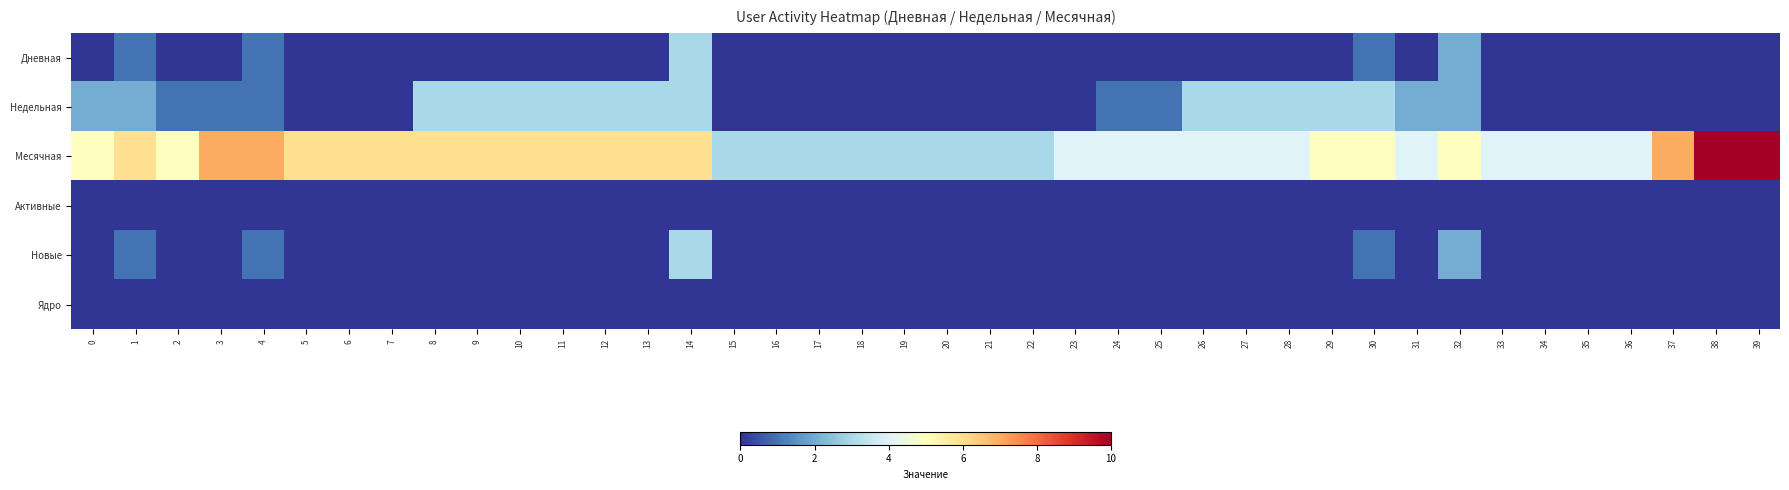

Between 19 and 38, which series saw the biggest shift?

Месячная